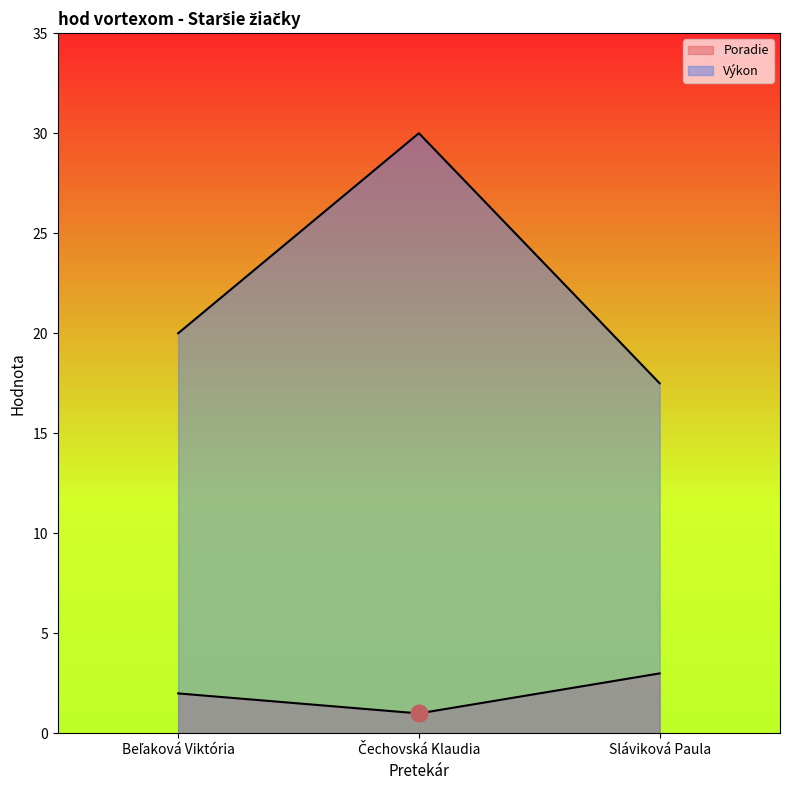

What are all the series names shown in the legend?

Poradie, Výkon